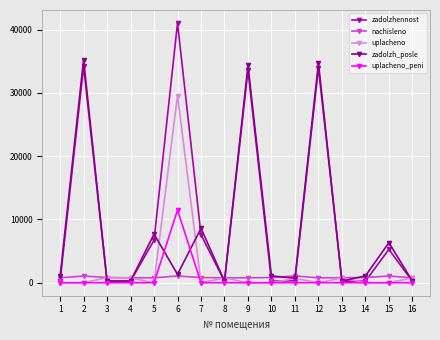

How many lines are shown in the chart?

5